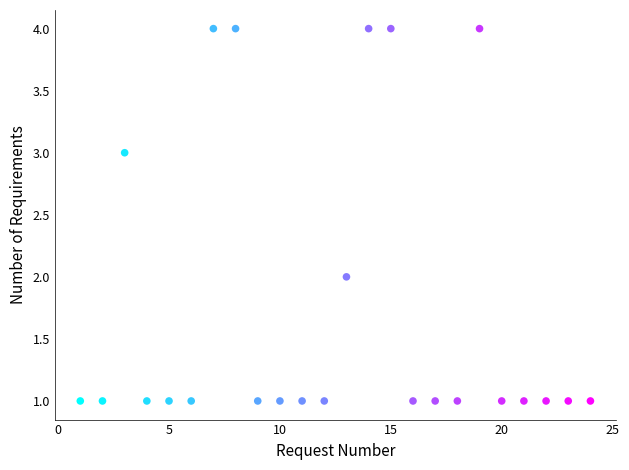

What is the range of Y values (max minus min)?

3